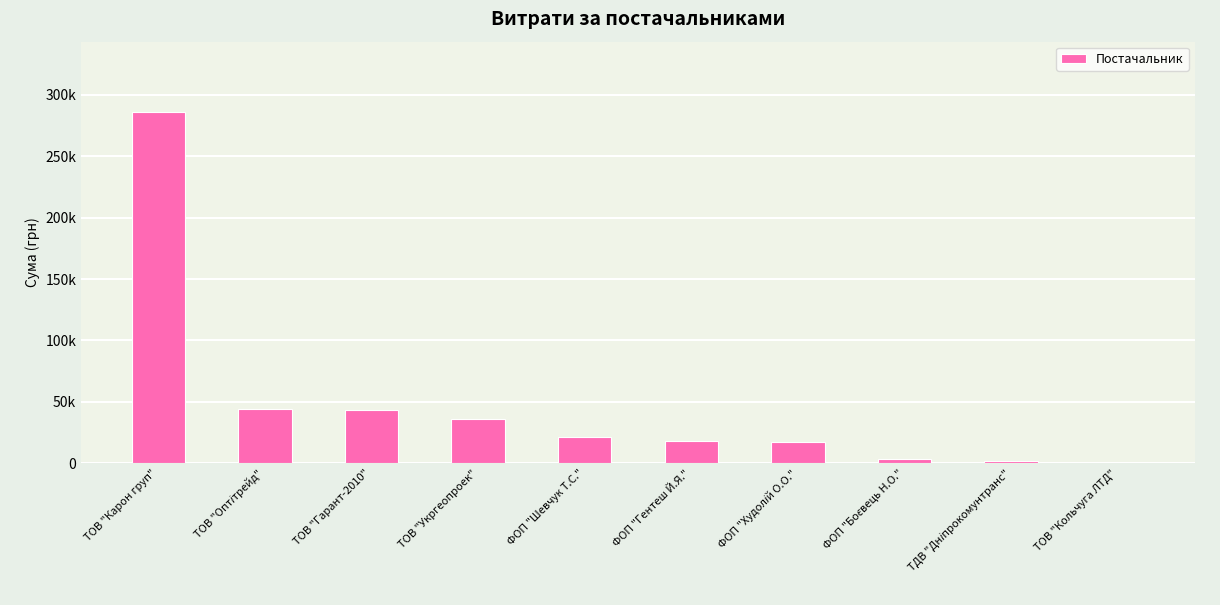

What is the difference between the second highest and second lowest values?

41919.4